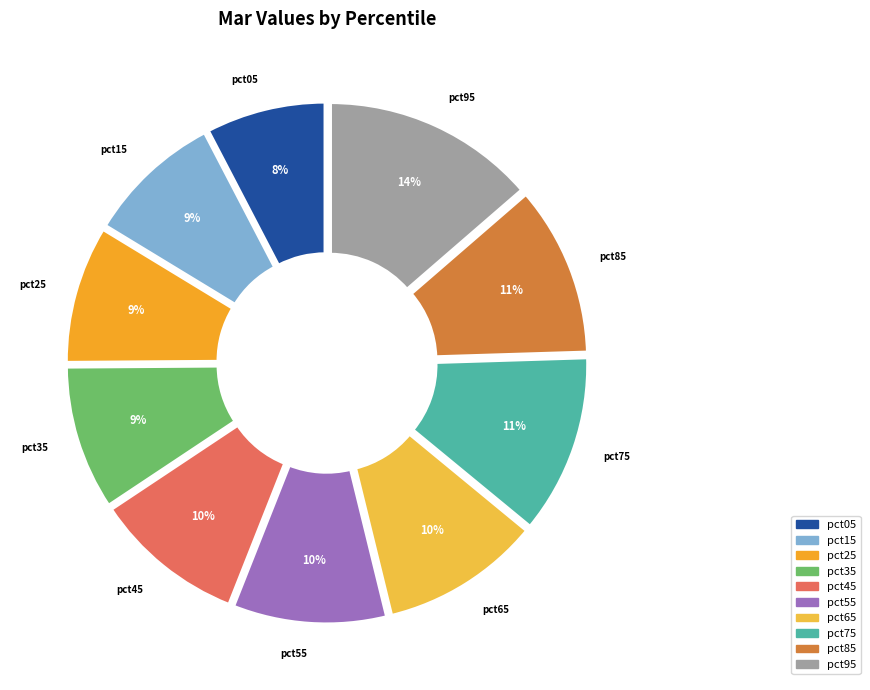

Is the sum of pct45 and pct55 greater than half?

No